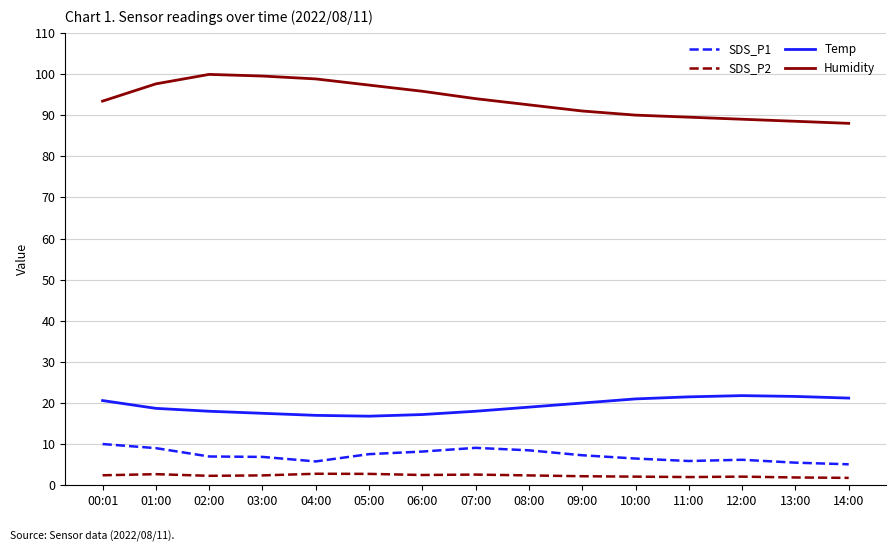

True or false: Temp and SDS_P2 cross at least once.

False